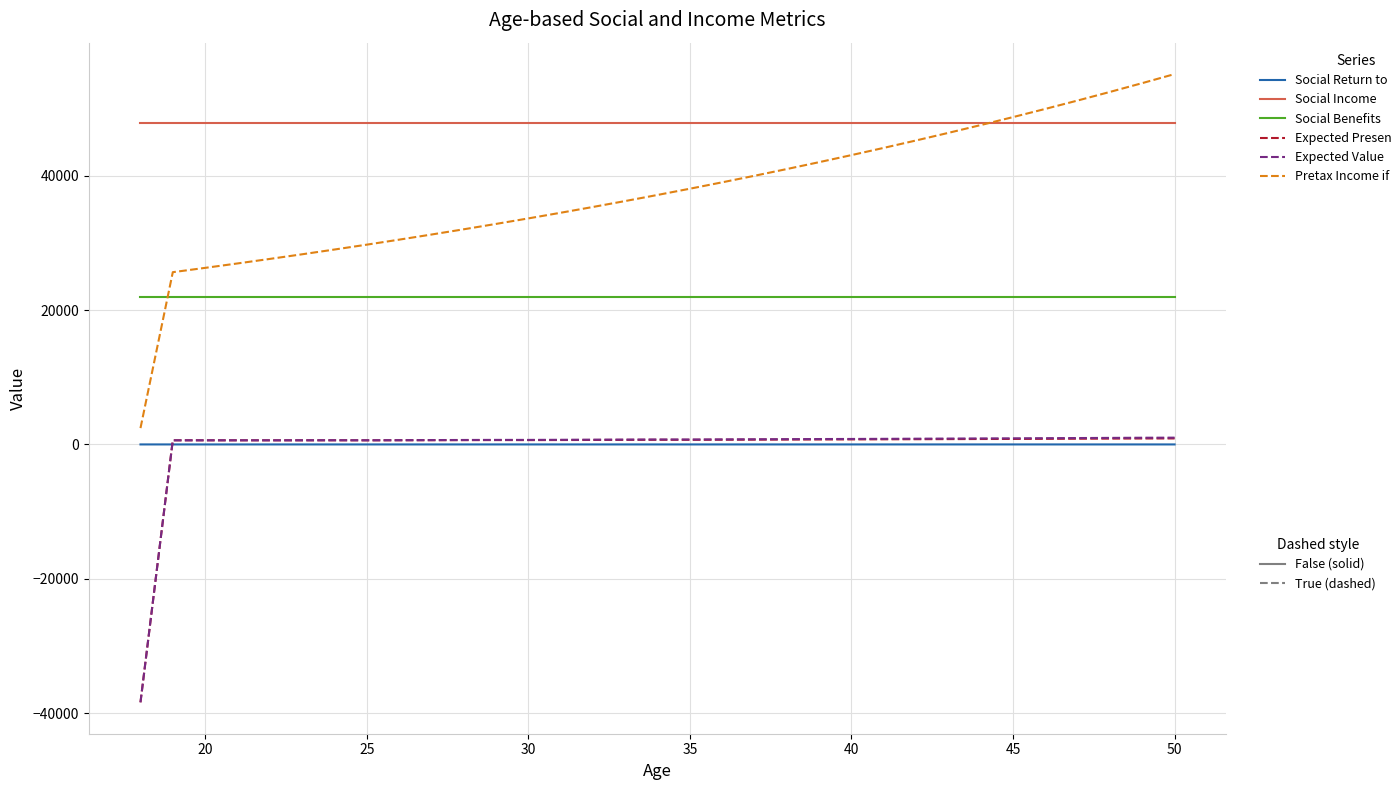

What is the minimum value shown in the chart?

-38381.1